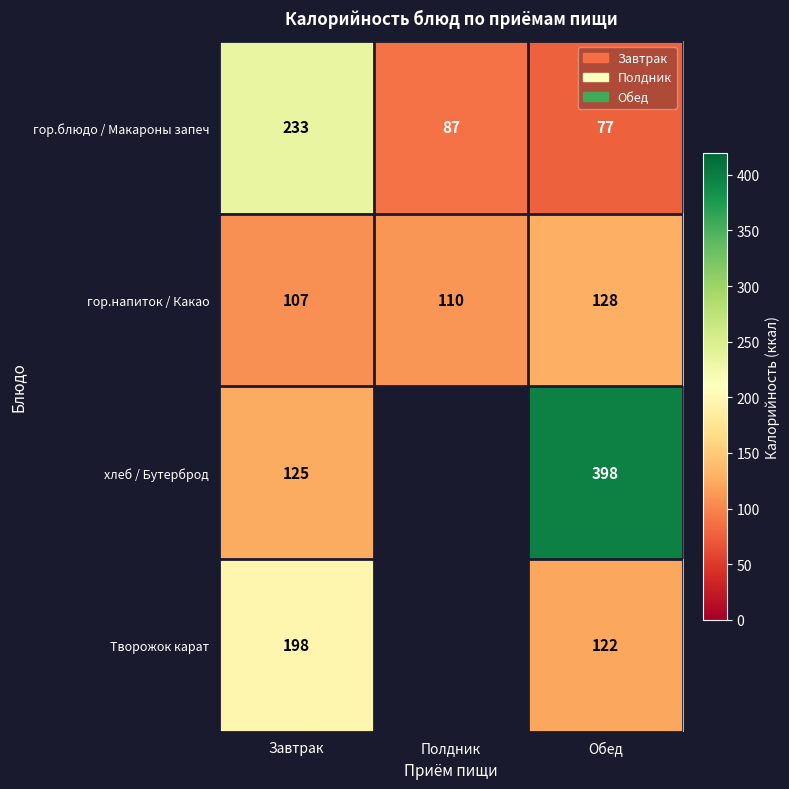

The value of гор.блюдо / Макароны запеч at Обед is 119.2. True or false?

False